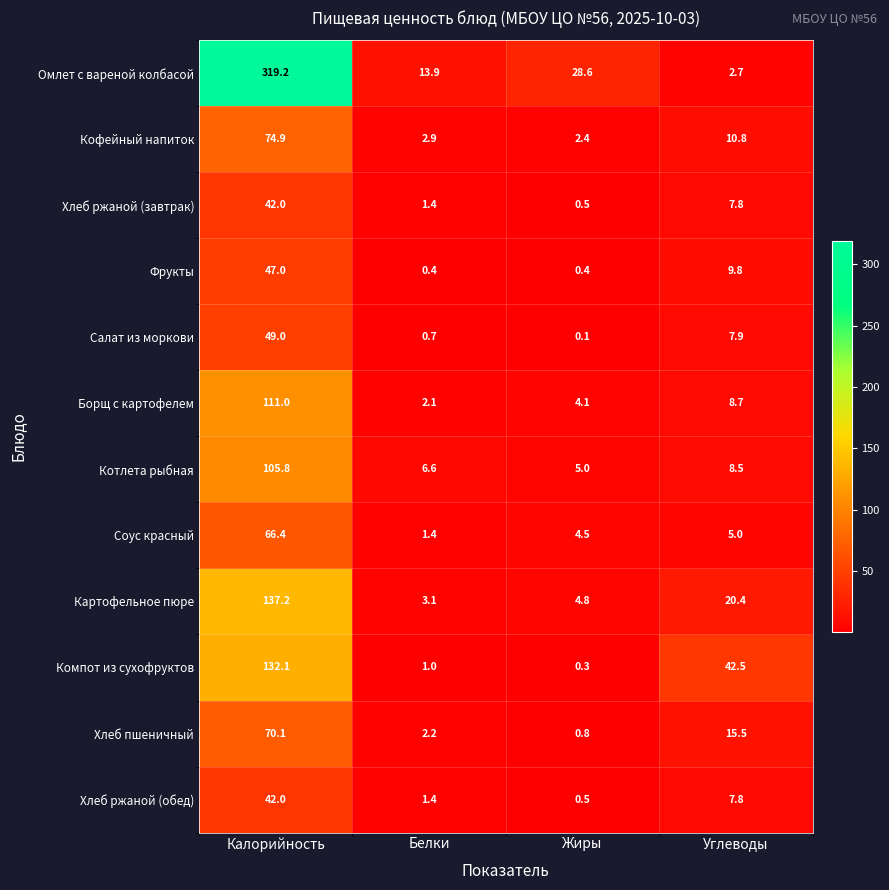

Is it true that Борщ с картофелем equals 111.0 at Калорийность?

True